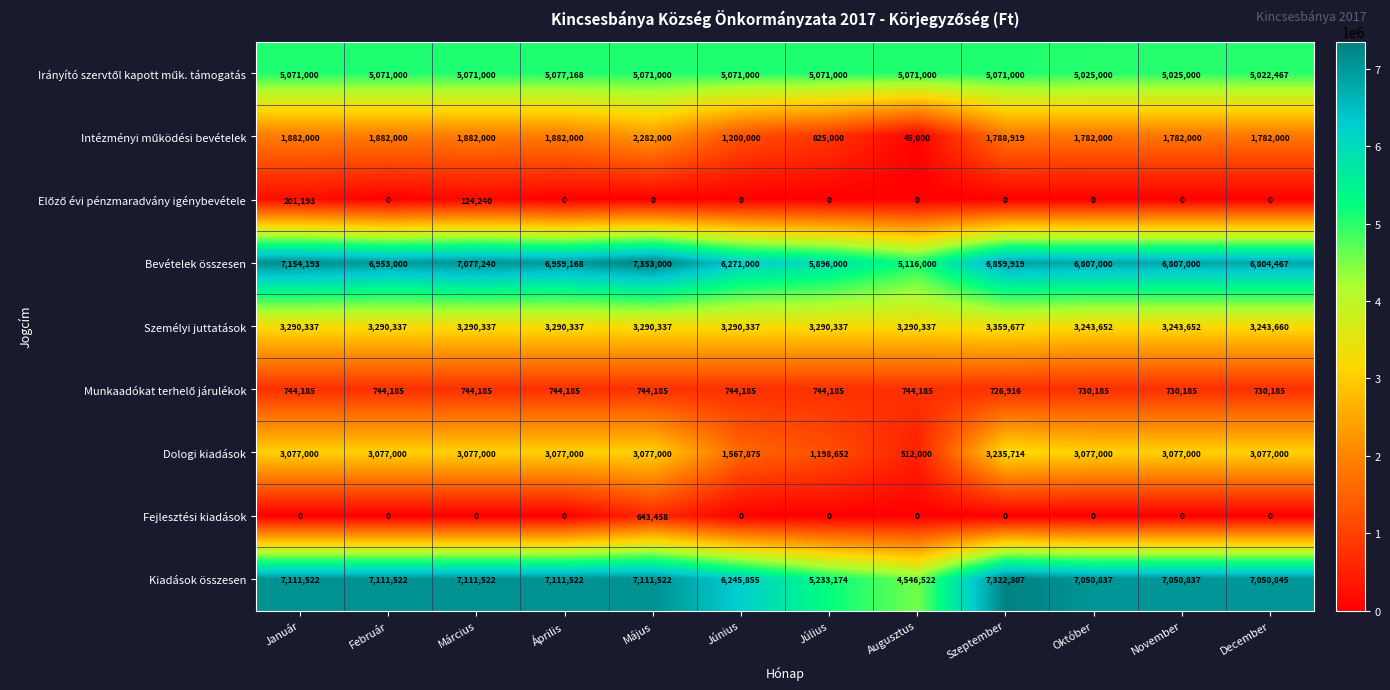

Which series changed the most between Január and Június?

Dologi kiadások